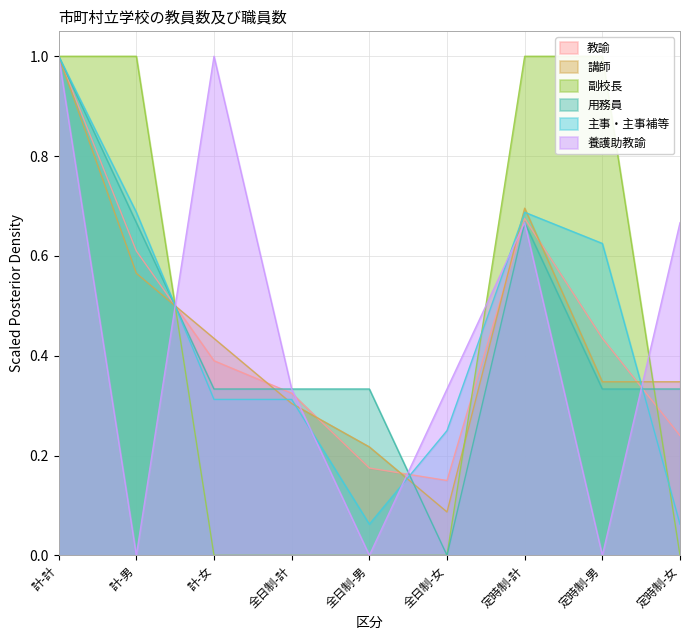

What is the total value across all series at 定時制-計?

4.4